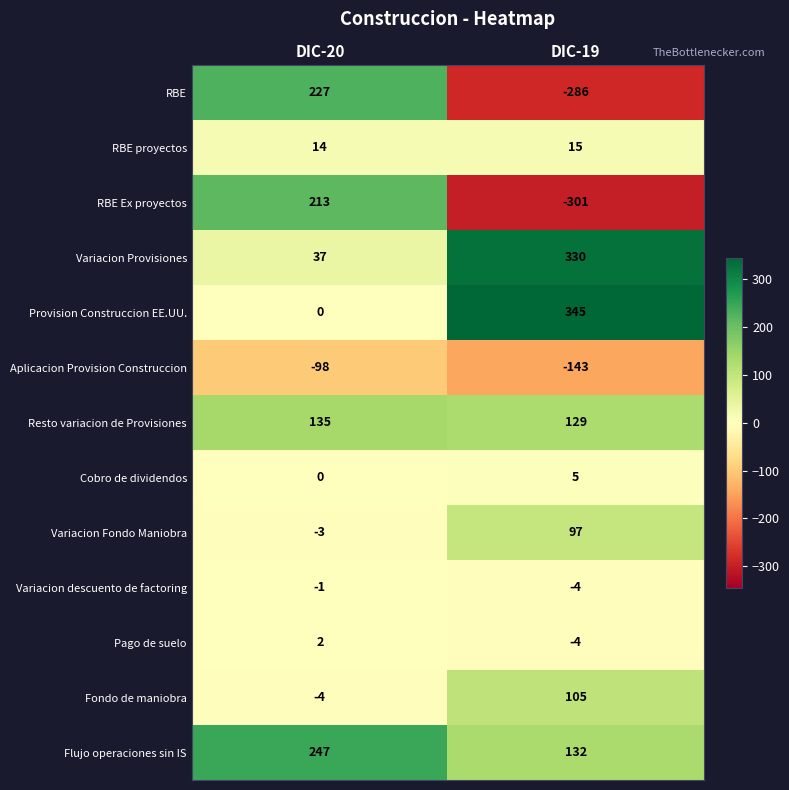

What is the difference between the maximum and minimum values in the Variacion Fondo Maniobra series?

100